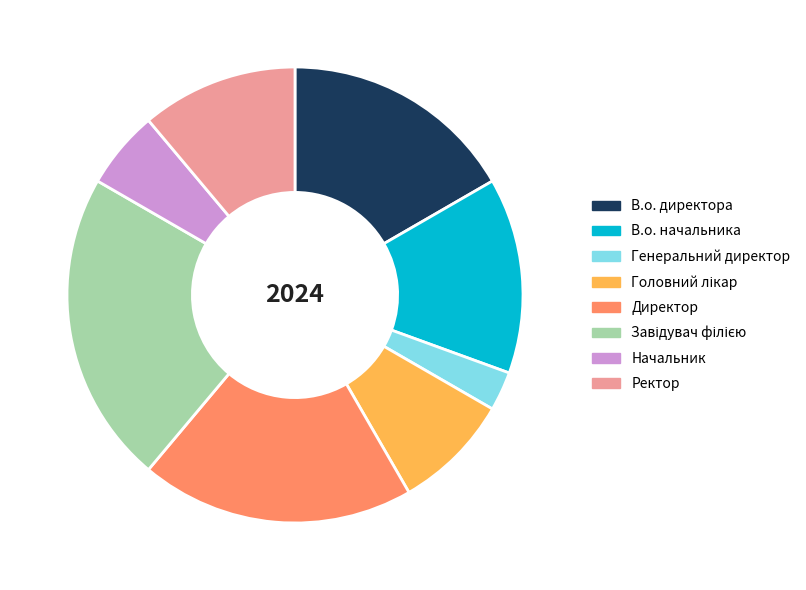

Combined, do Директор and Ректор account for over 50%?

No